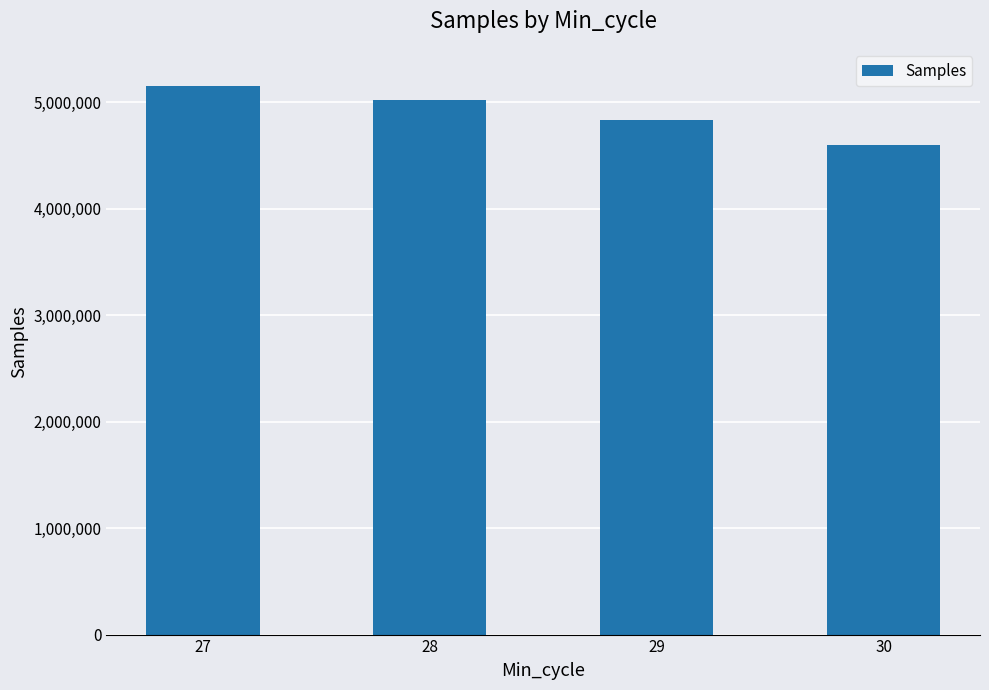

What is the value of the 3rd bar from the left?

4828370